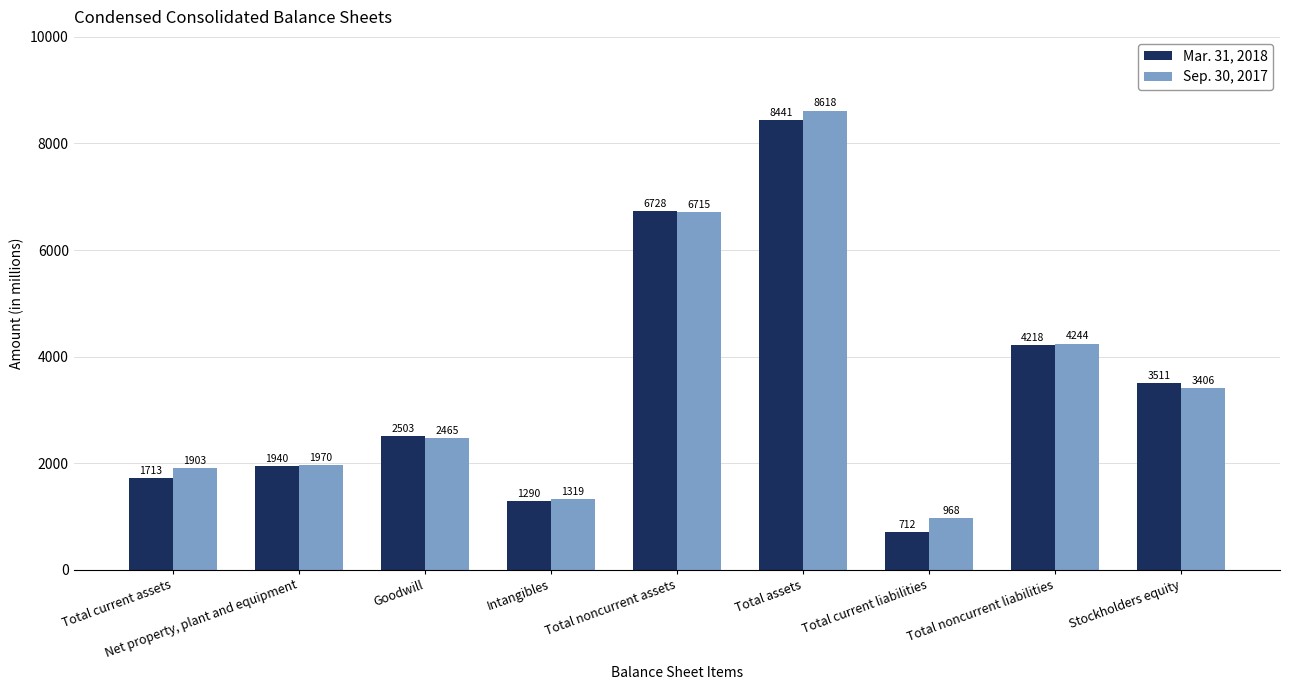

Which series has the largest total across all categories?

Sep. 30, 2017